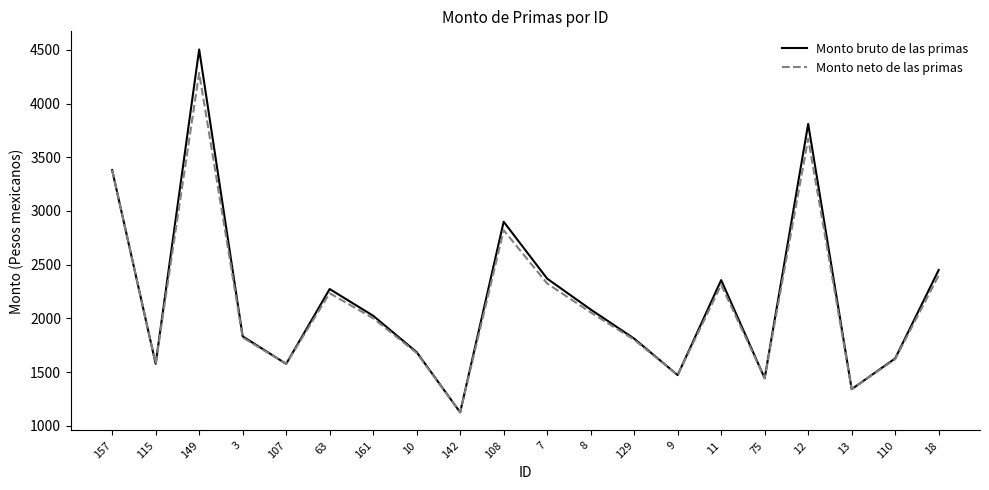

Count the number of categories in the chart.

20